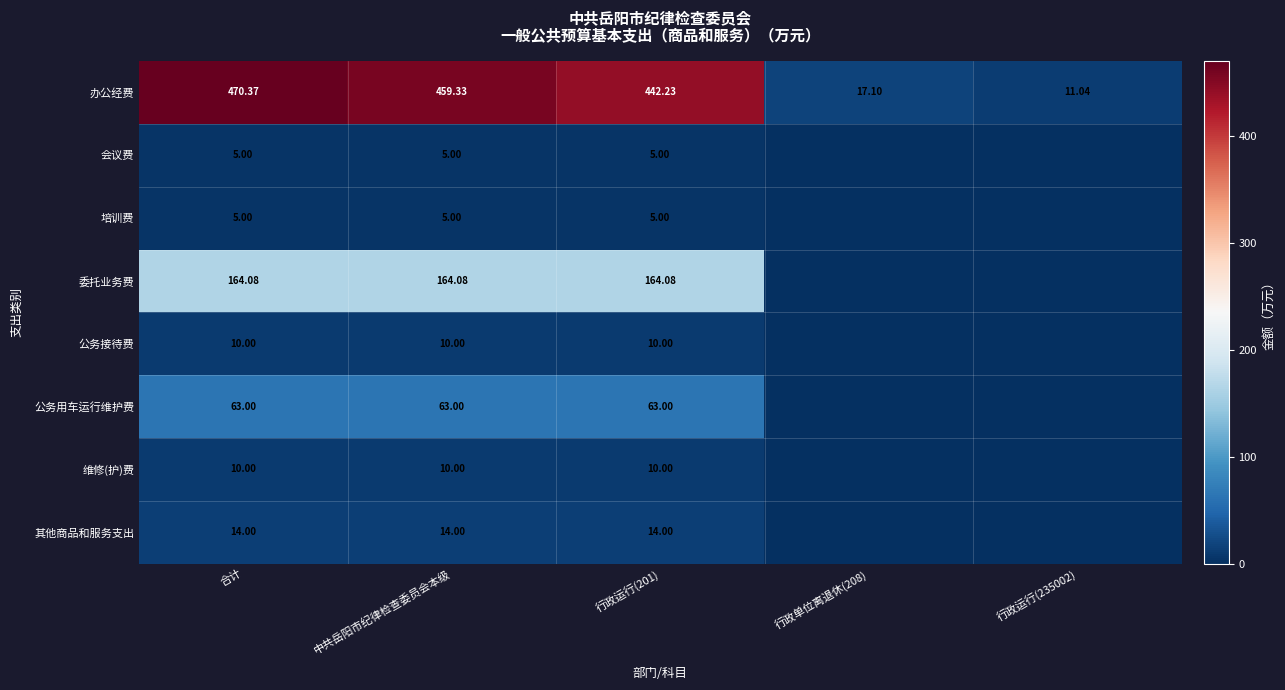

Is the value of 会议费 at 行政运行(201) greater than the value of 公务接待费 at 中共岳阳市纪律检查委员会本级?

No